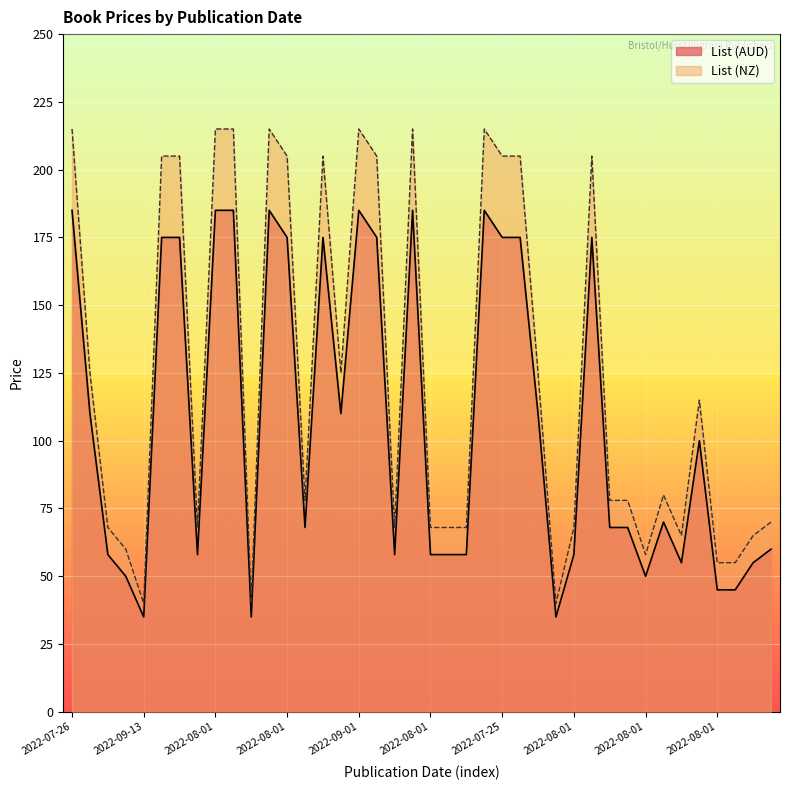

At which label does List (AUD) reach its minimum?

2022-09-13